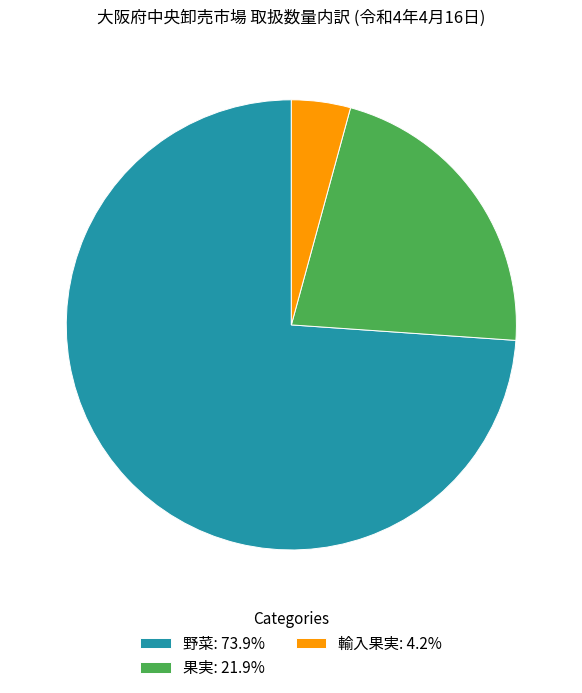

Combined, do 野菜: 73.9% and 果実: 21.9% account for over 50%?

Yes